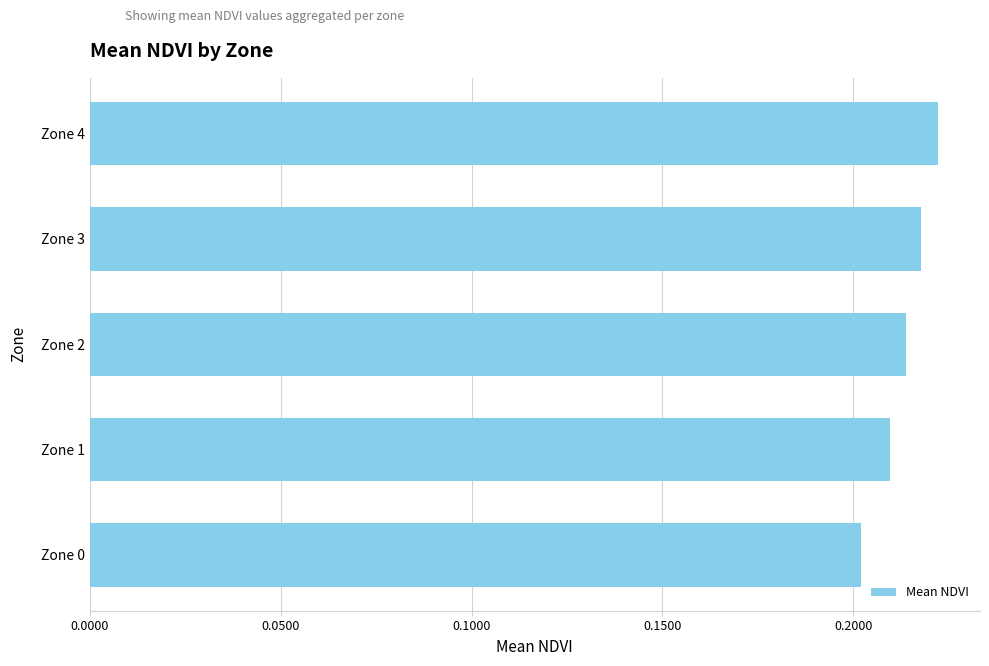

Does the chart contain any negative values?

No